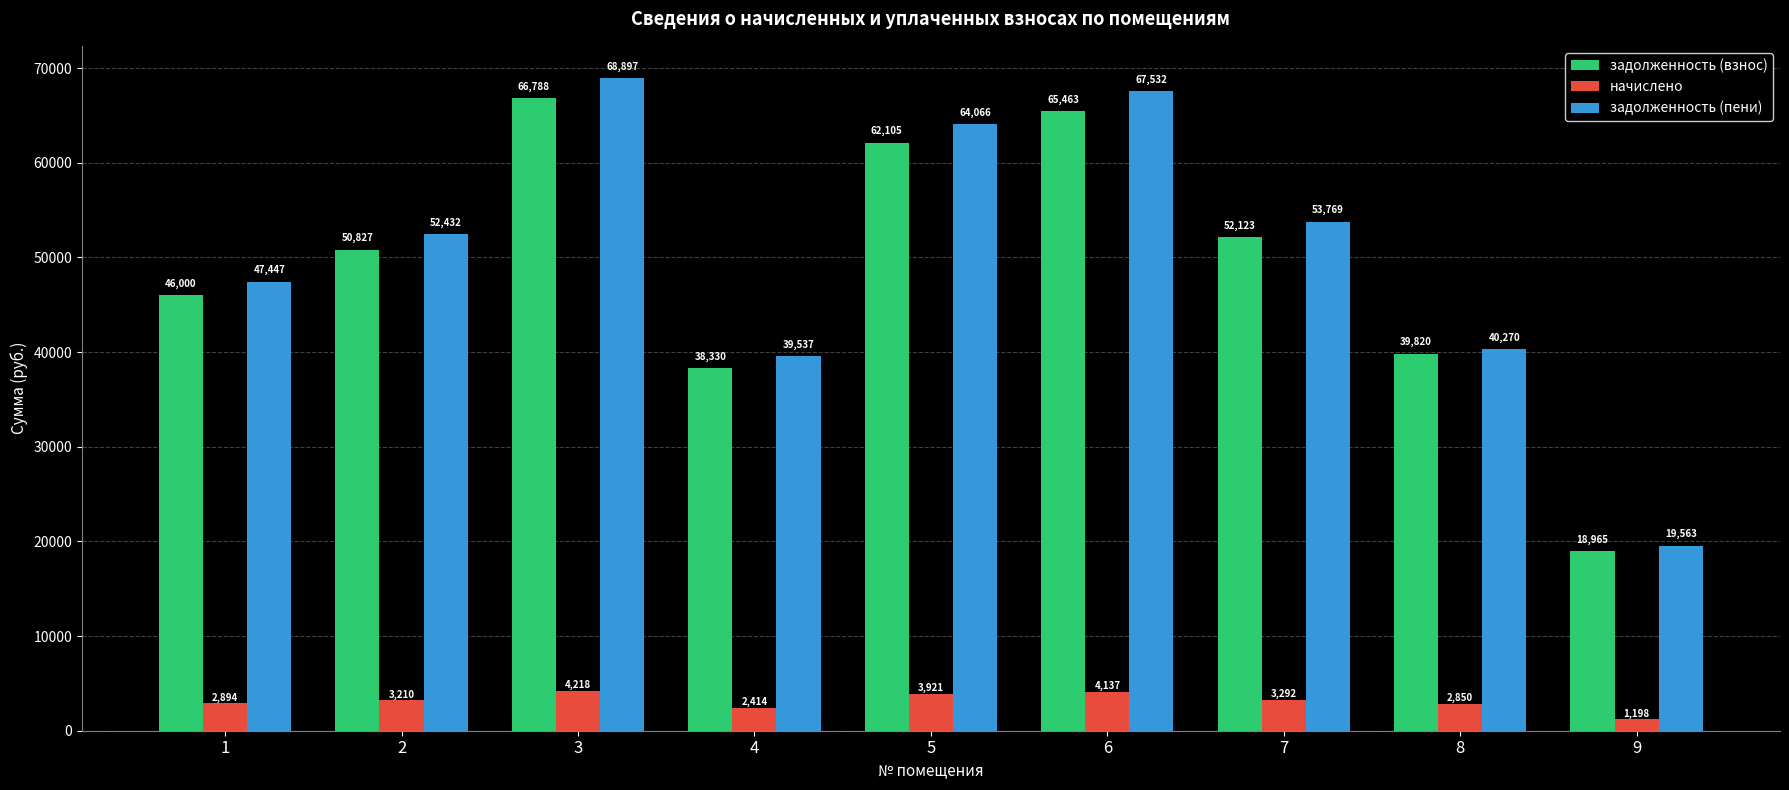

What are all the series names shown in the legend?

задолженность (взнос), начислено, задолженность (пени)